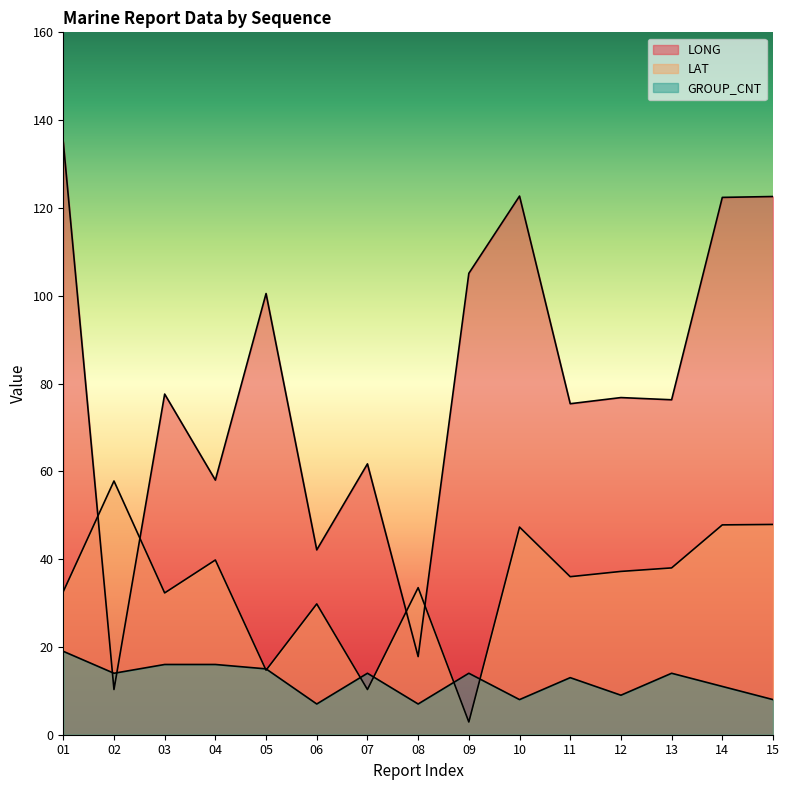

After their last crossing, which series has the higher values: GROUP_CNT or LONG?

LONG